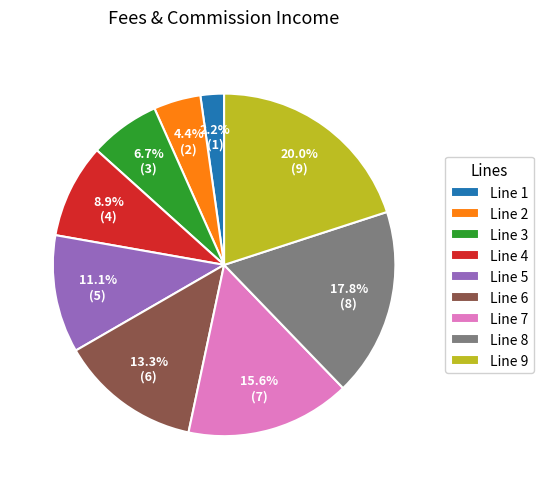

Rank the categories by value from lowest to highest.

Line 1, Line 2, Line 3, Line 4, Line 5, Line 6, Line 7, Line 8, Line 9